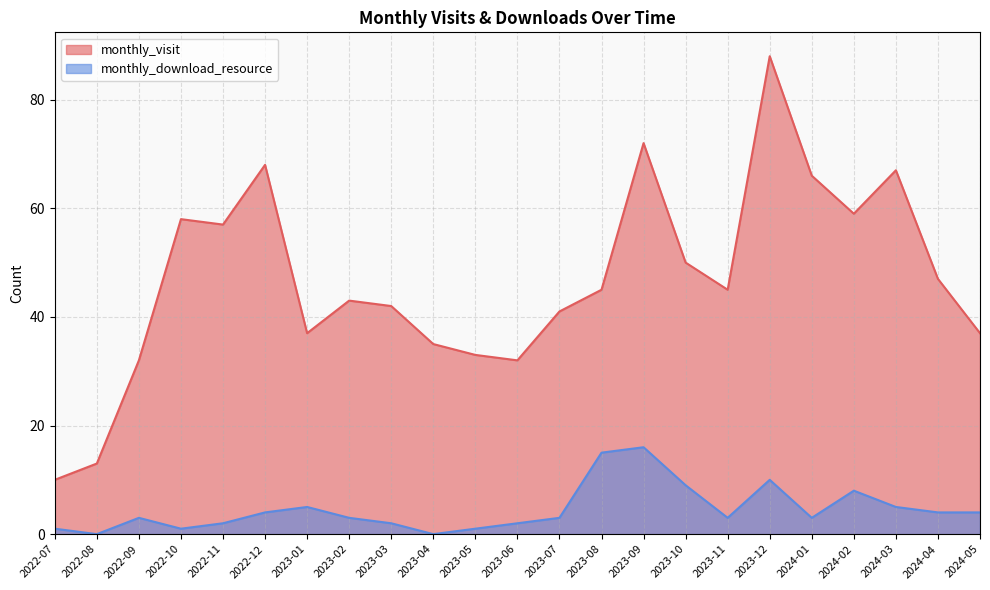

What is the difference between the maximum and minimum values in the monthly_download_resource series?

16